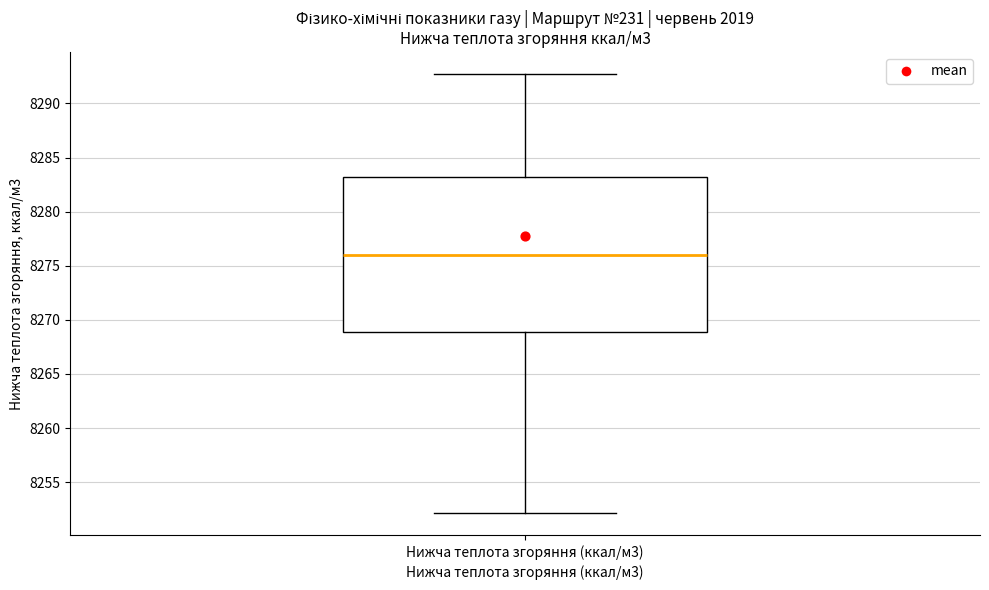

Read this box plot against the y-axis: the position of the median line, the range covered by the box, and the ends of both whiskers. The values are not printed on the chart, so give them approximately, as read against the axis.

median 8276.0, box 8269.0 to 8283.0, whiskers 8252.0 to 8292.5